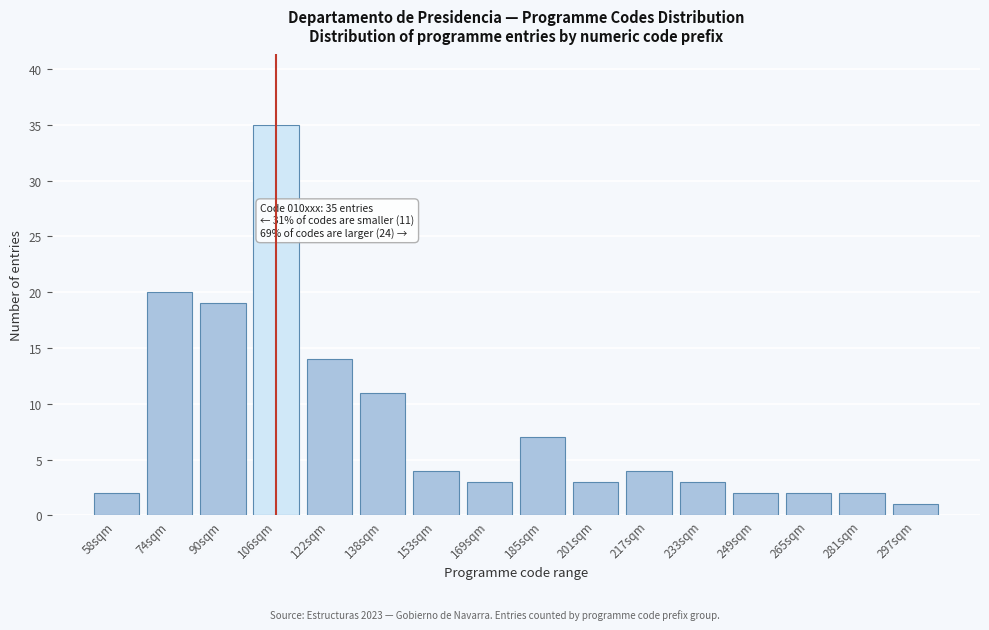

Reading left to right, what are all the values shown in this chart?

2	20	19	35	14	11	4	3	7	3	4	3	2	2	2	1